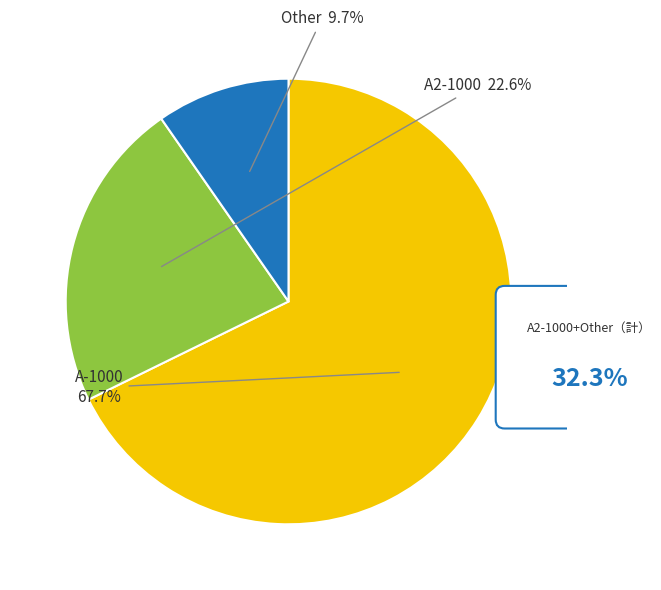

What percentage is NOT represented by A2-1000?

77.4%